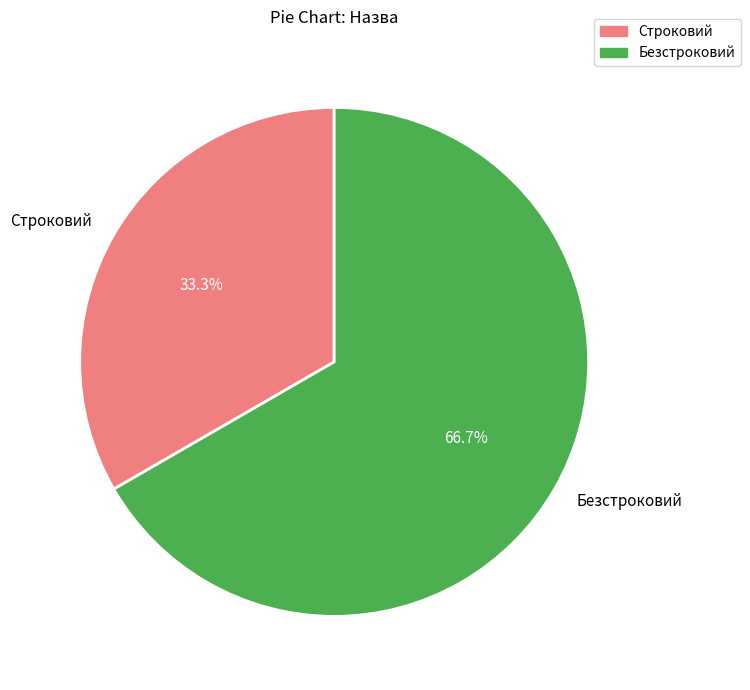

How many slices are in this pie chart?

2